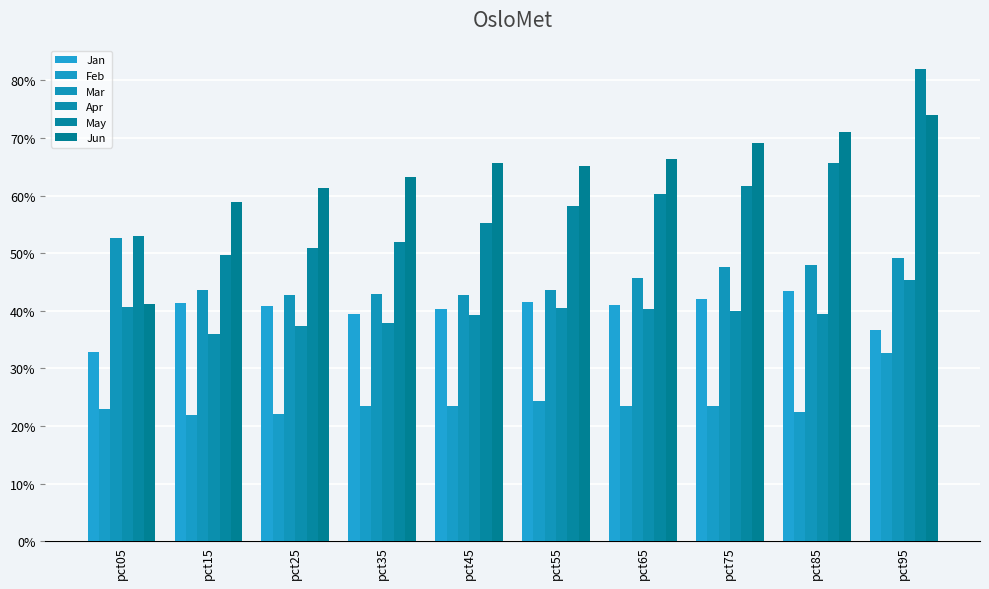

Are the bars grouped side by side (vs. stacked)?

Yes